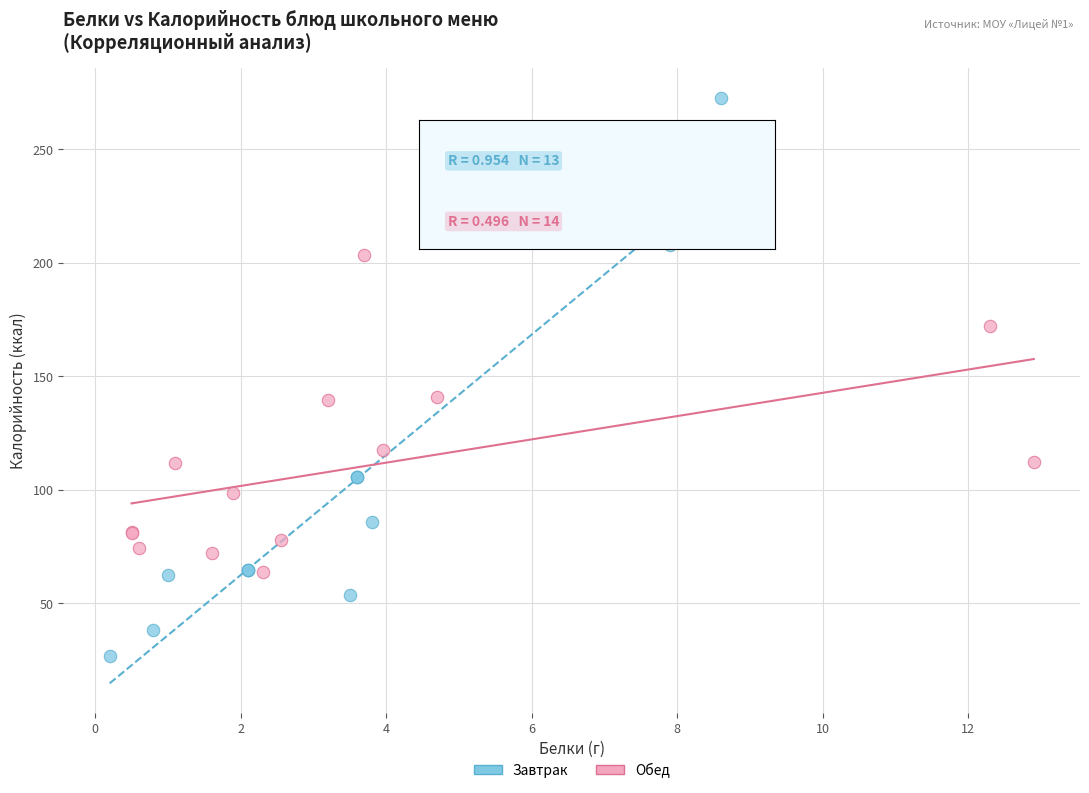

Which series contains the lowest Y value?

Завтрак